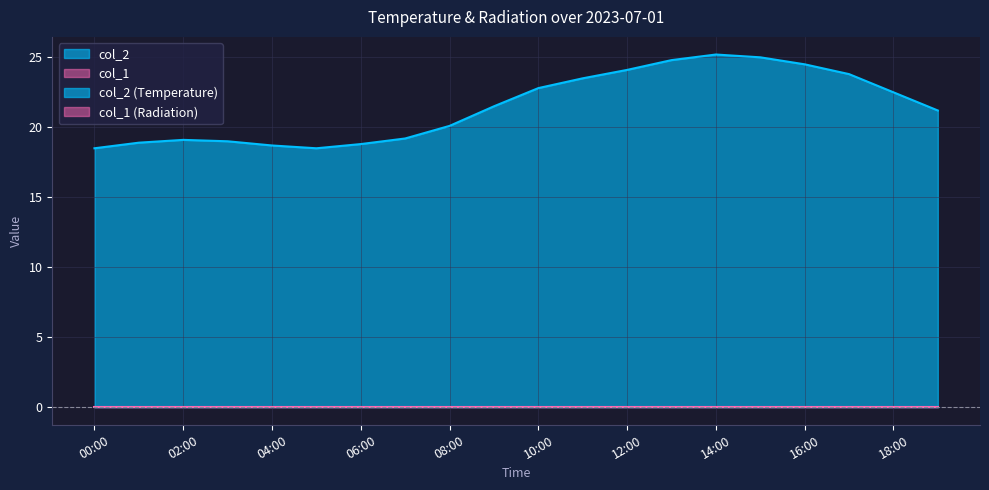

Is it true that col_2 equals 39.1 at 16:00?

False